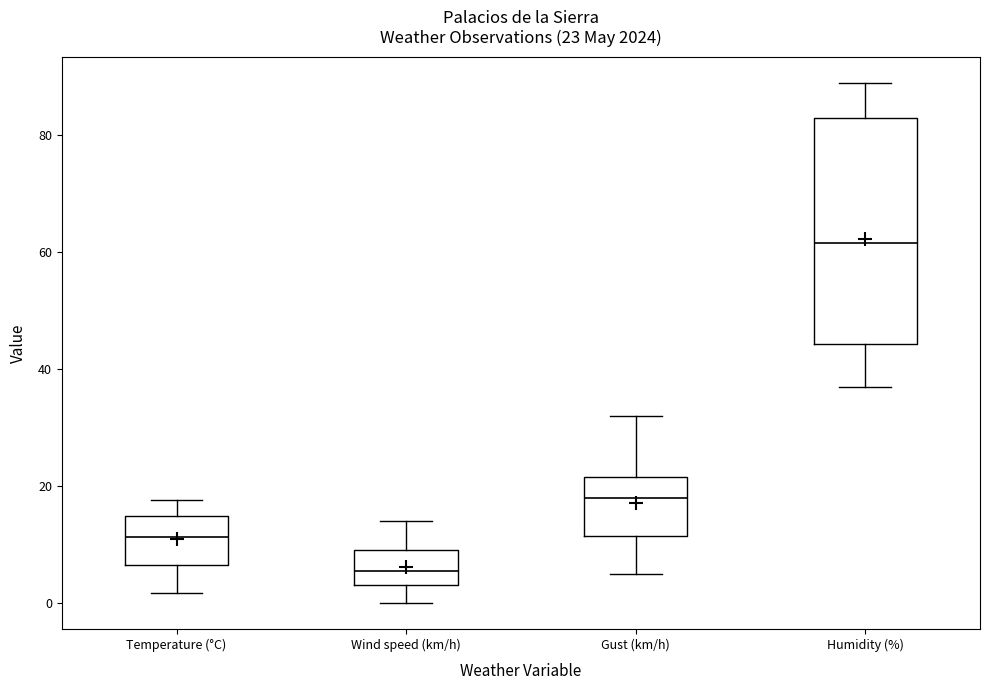

Which box's median line is the lowest?

Wind speed (km/h)